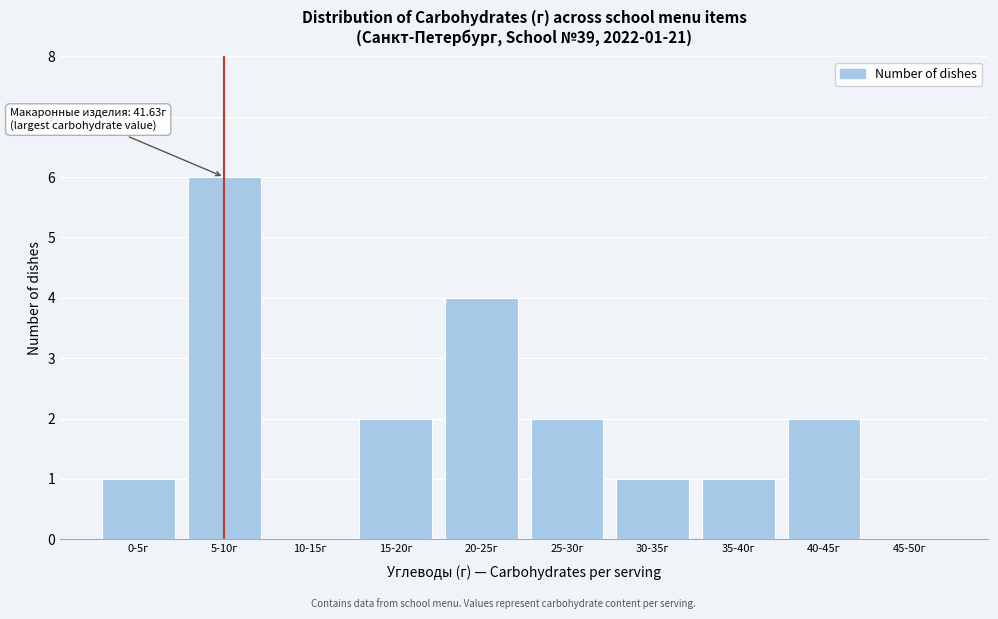

Reading right to left, list all the values displayed in this chart.

45-50г=0	40-45г=2	35-40г=1	30-35г=1	25-30г=2	20-25г=4	15-20г=2	10-15г=0	5-10г=6	0-5г=1